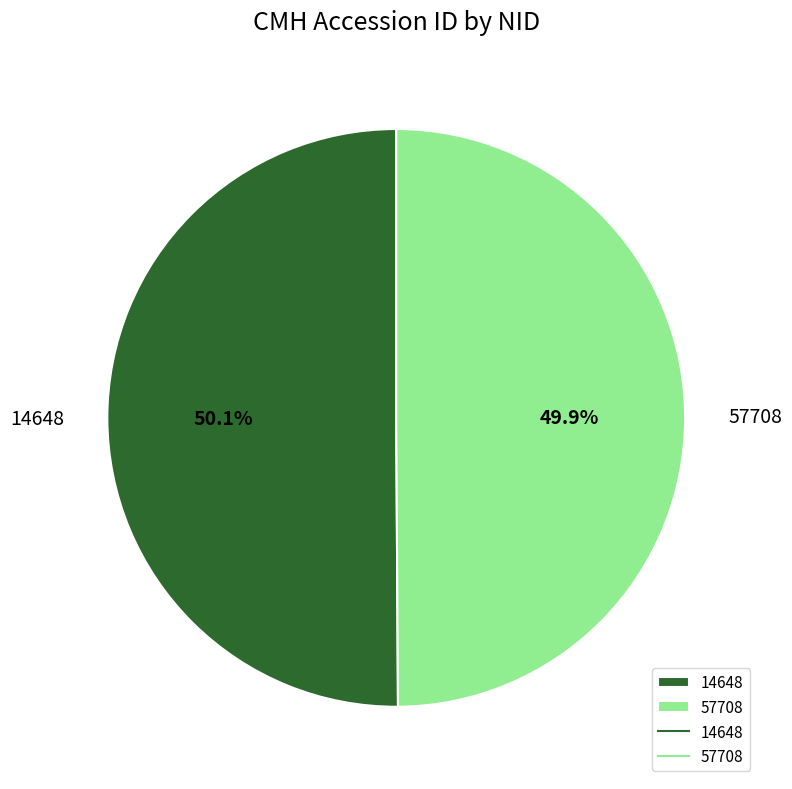

To the nearest percent, what is the combined percentage of 14648 and 57708?

100%